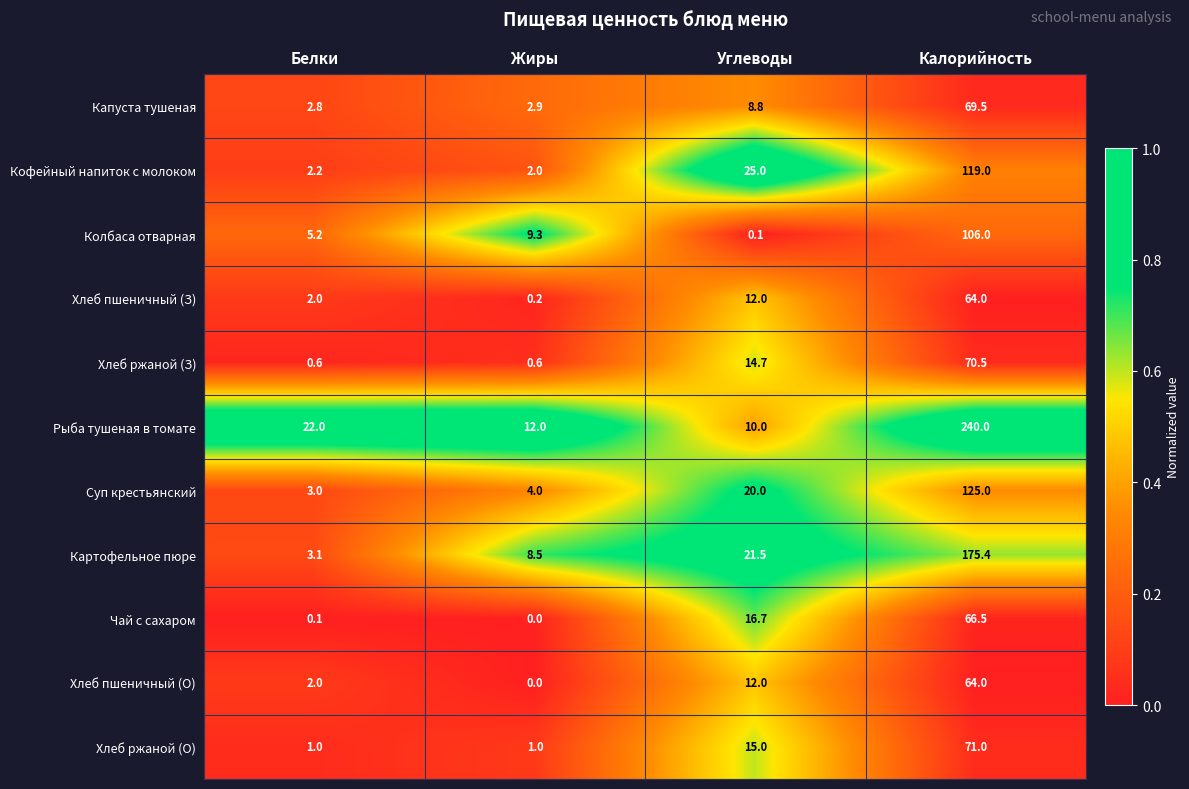

What is the difference between the highest and lowest values at Калорийность?

176.0